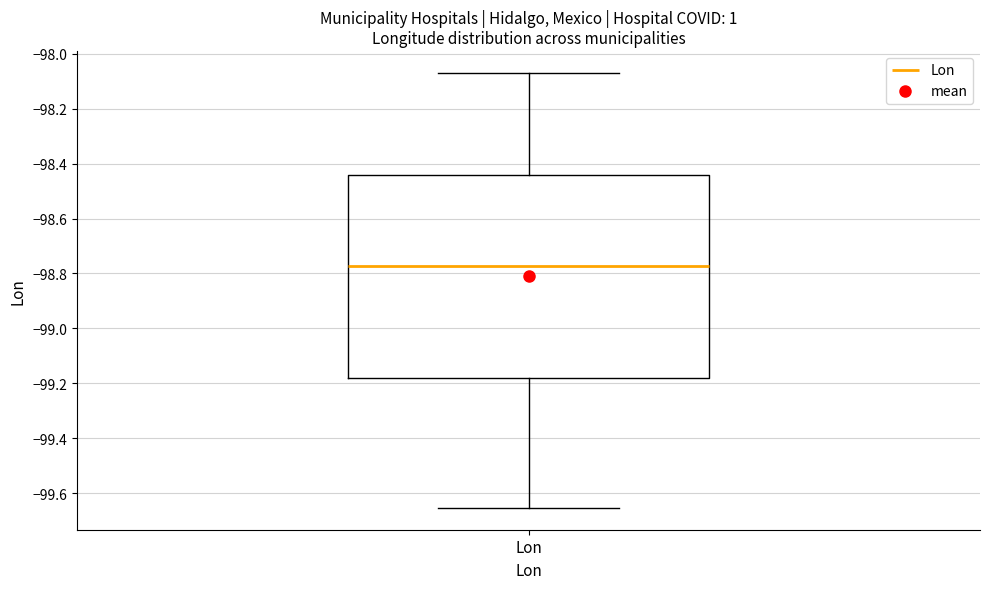

Transcribe this box plot: give where the median line is, the range the box spans, and where the two whiskers end, as read against the y-axis. The values are not printed on the chart, so give them approximately, as read against the axis.

median -98.78, box -99.18 to -98.44, whiskers -99.66 to -98.06